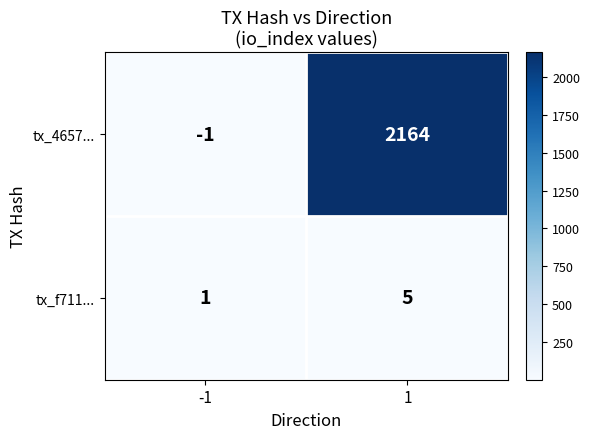

How many series are shown in this chart?

2